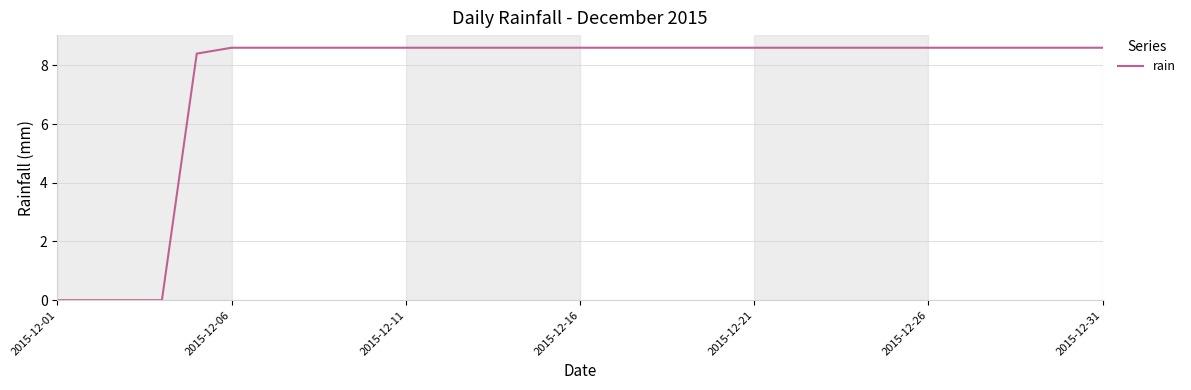

What is the difference between the maximum and minimum values?

8.6